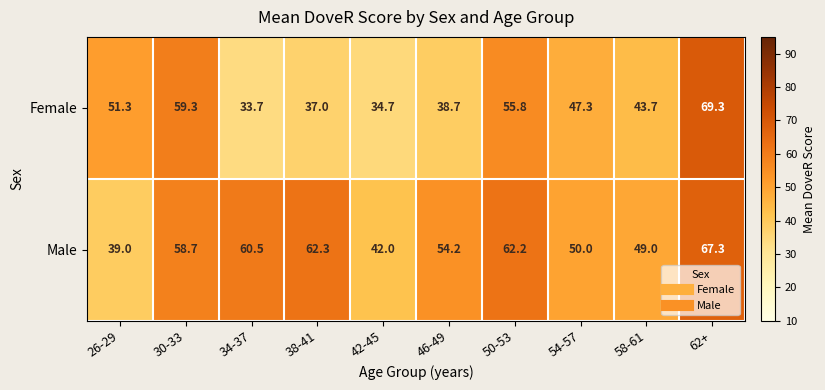

Reading left to right, what are all the values shown in this chart?

Female: 26-29=51.3	30-33=59.3	34-37=33.7	38-41=37.0	42-45=34.7	46-49=38.7	50-53=55.8	54-57=47.3	58-61=43.7	62+=69.3
Male: 26-29=39.0	30-33=58.7	34-37=60.5	38-41=62.3	42-45=42.0	46-49=54.2	50-53=62.2	54-57=50.0	58-61=49.0	62+=67.3